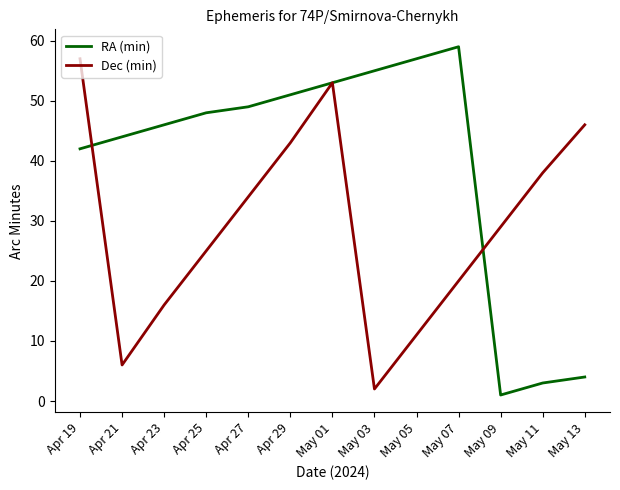

At which label is RA (min) closest to 30?

Apr 19